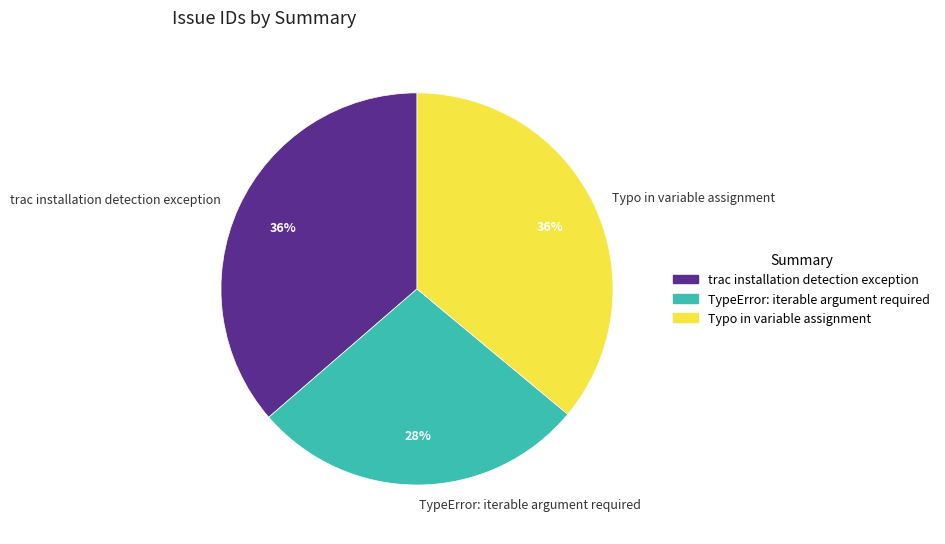

What percentage is the Typo in variable assignment slice, to the nearest percent?

36%